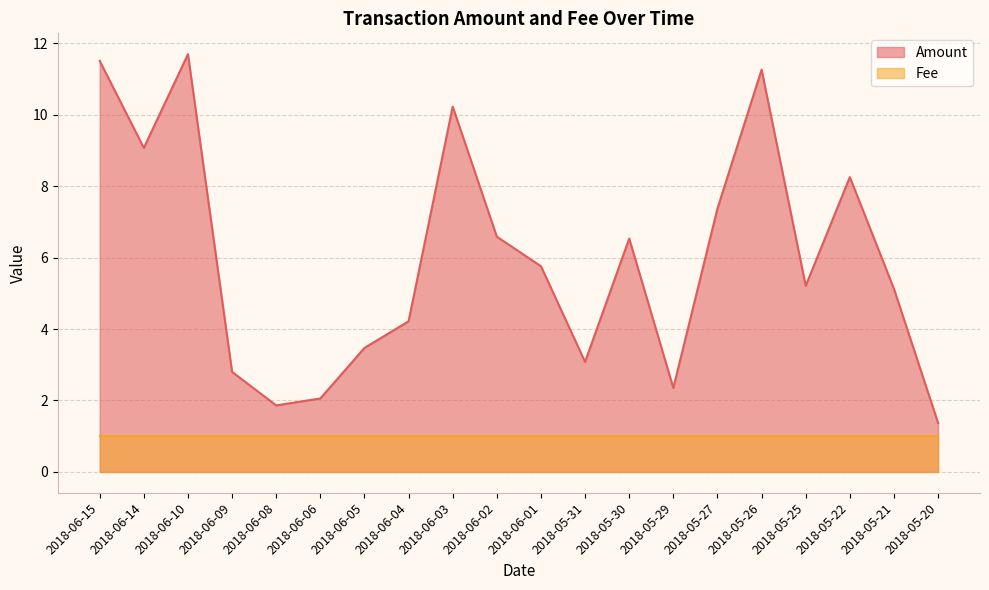

What position from the right is 2018-06-08?

16